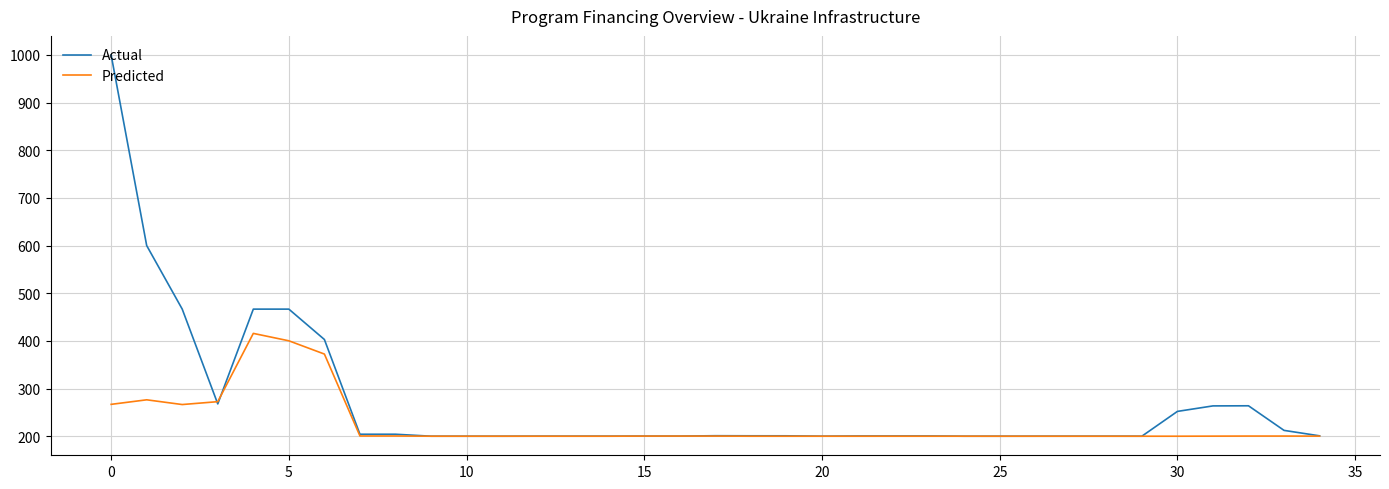

Which series has the largest range (max minus min)?

Actual